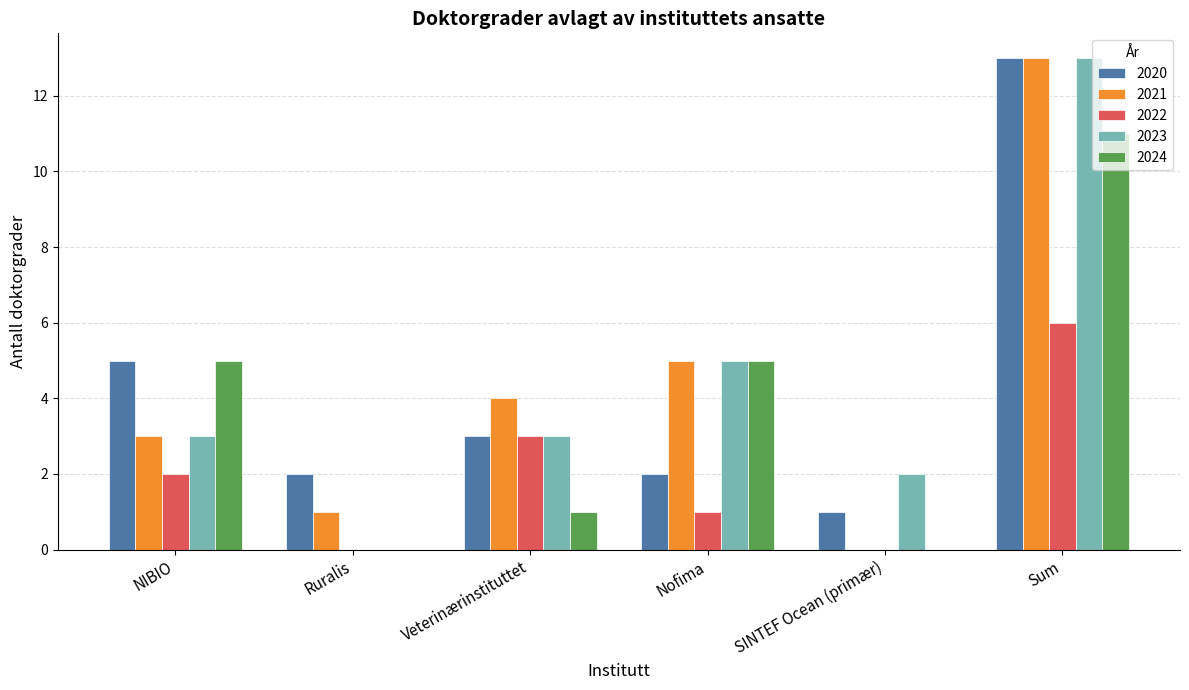

The value of 2024 at NIBIO is 7. True or false?

False